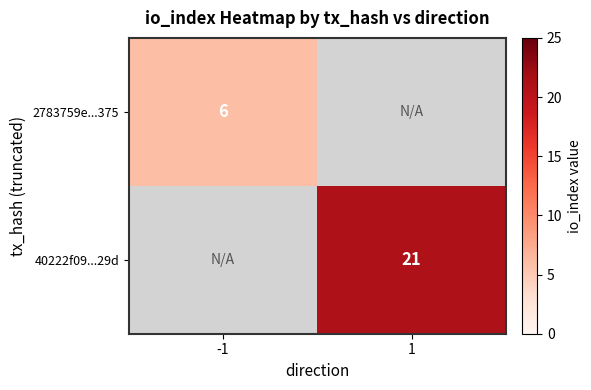

Is it true that 40222f09...29d equals 21 at 1?

True